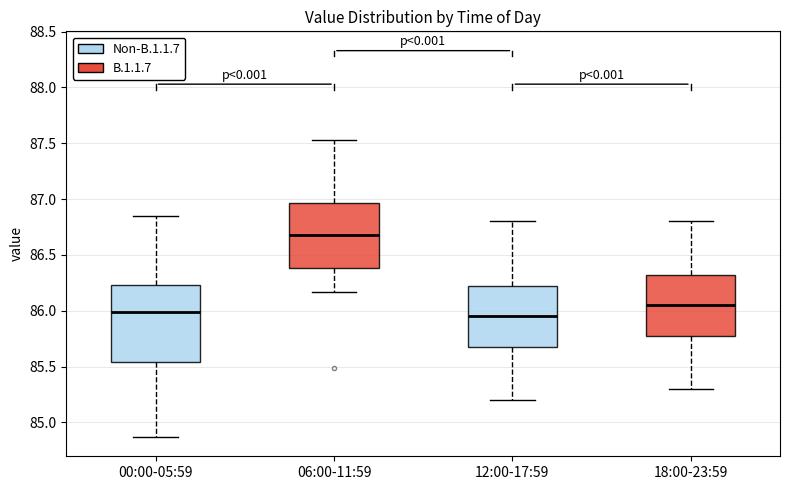

Reading left to right, transcribe this box plot: for each box, give where its median line is, the range the box spans, and where its two whiskers end, as read against the y-axis. The values are not printed on the chart, so give them approximately, as read against the axis.

00:00-05:59: median 86.00, box 85.55 to 86.25, whiskers 84.85 to 86.85
06:00-11:59: median 86.70, box 86.40 to 86.95, whiskers 86.15 to 87.55
12:00-17:59: median 85.95, box 85.70 to 86.25, whiskers 85.20 to 86.80
18:00-23:59: median 86.05, box 85.80 to 86.35, whiskers 85.30 to 86.80